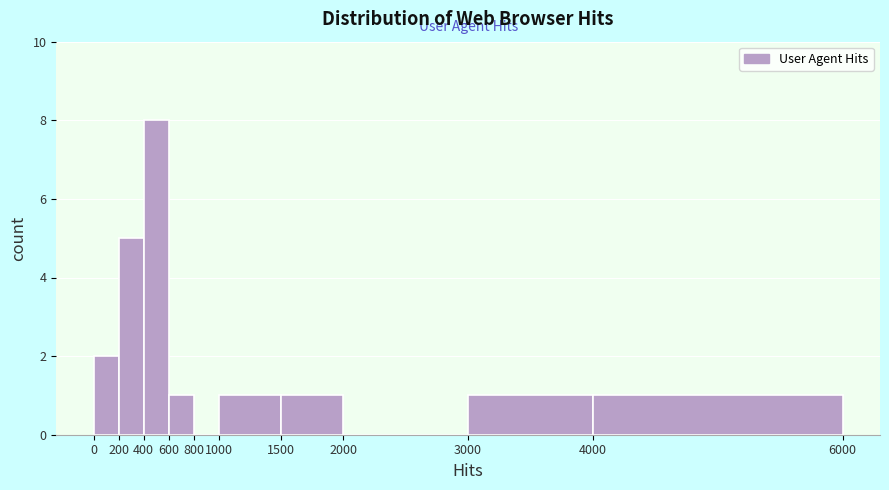

How tall is the bar that spans 200 to 400 on the x-axis? The values are not printed on the chart, so give them approximately, as read against the axis.

5